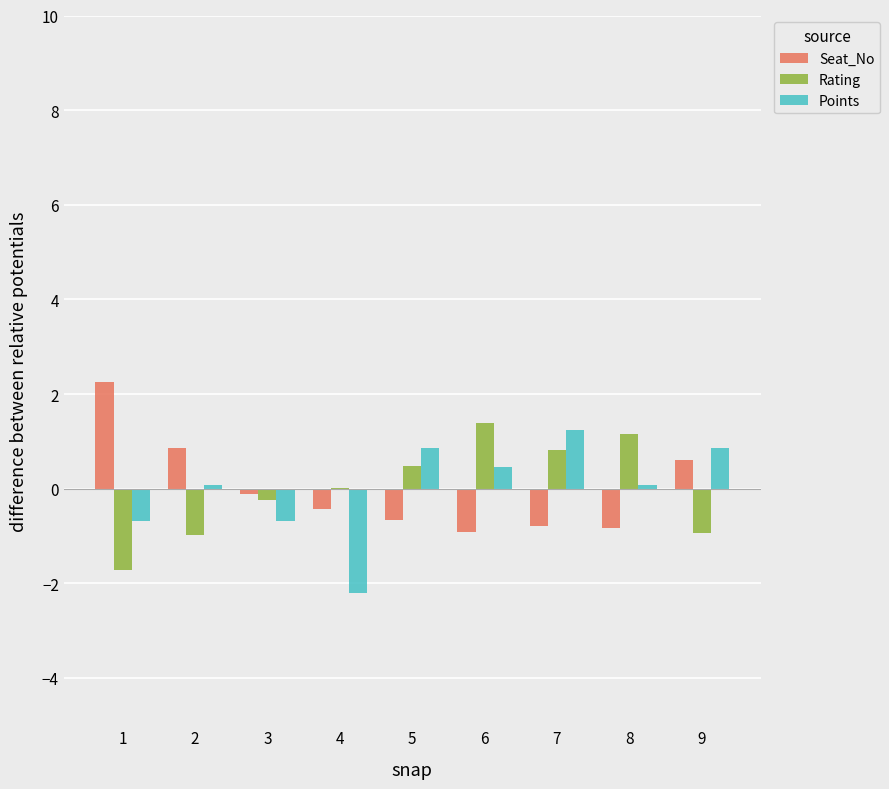

What is the total value across all series at 9?

0.5